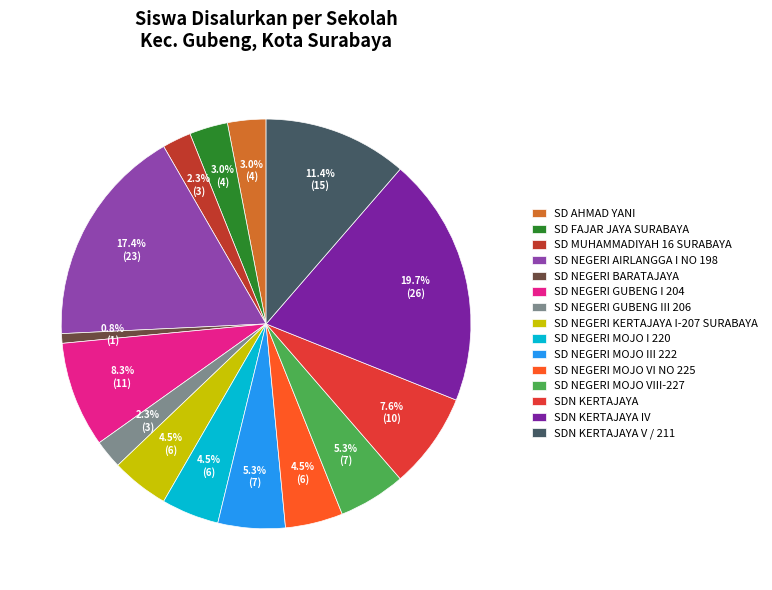

The SD NEGERI MOJO VI NO 225 slice represents 13% of the pie. True or false?

False